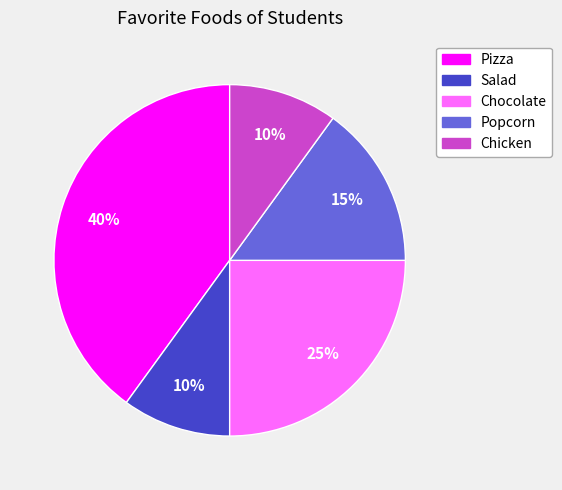

To the nearest percent, what portion does Pizza represent?

40%